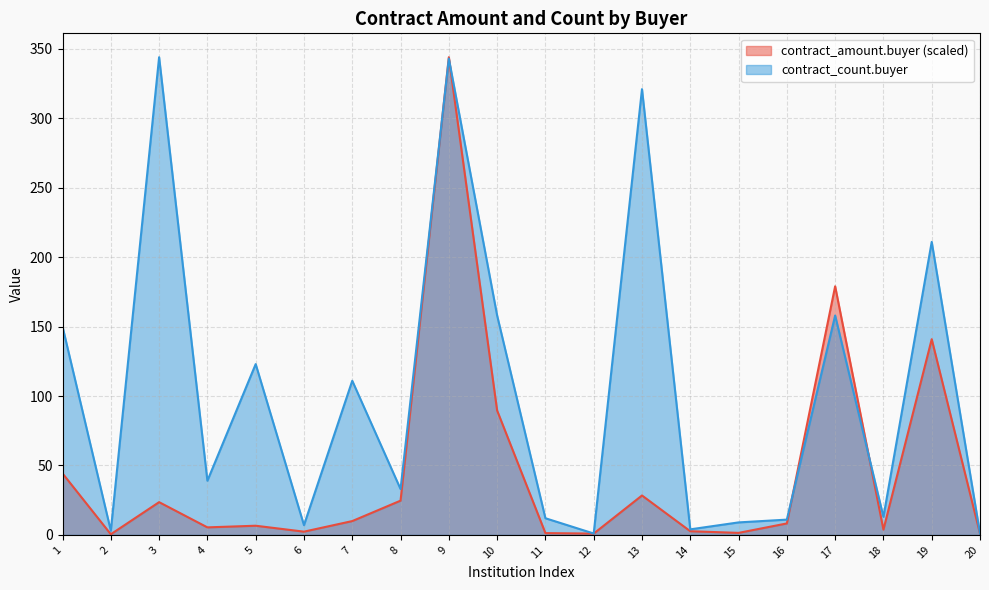

True or false: contract_count.buyer and contract_amount.buyer cross at least once.

True